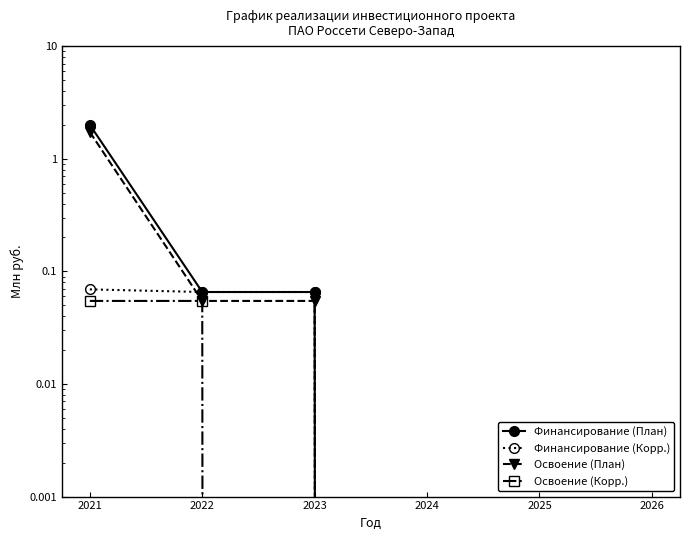

At how many categories does at least one series exceed 0?

3